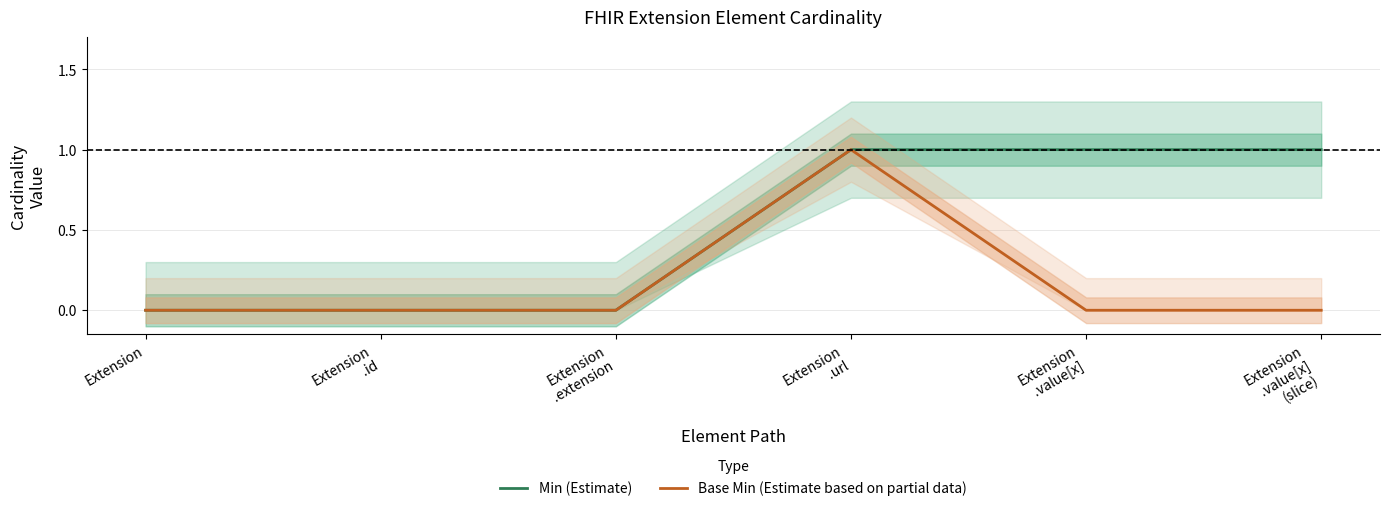

What is the highest value of the Min (Estimate) series?

1